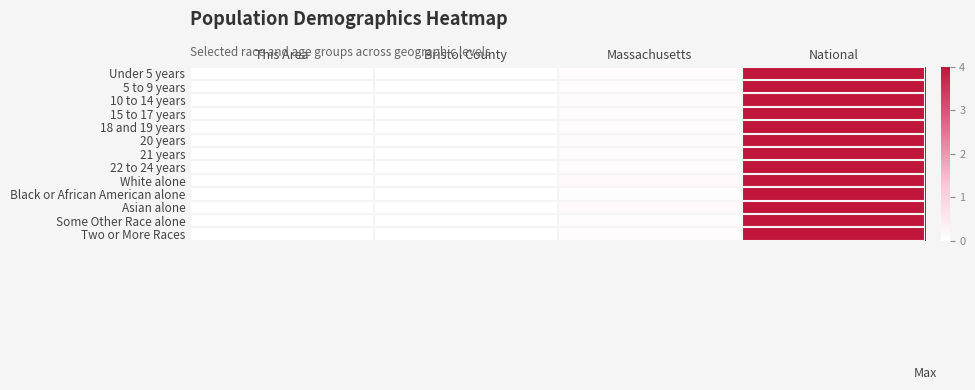

List the series in order of their peak value, lowest first.

Under 5 years, 5 to 9 years, 10 to 14 years, 15 to 17 years, 18 and 19 years, 20 years, 21 years, 22 to 24 years, White alone, Black or African American alone, Asian alone, Some Other Race alone, Two or More Races